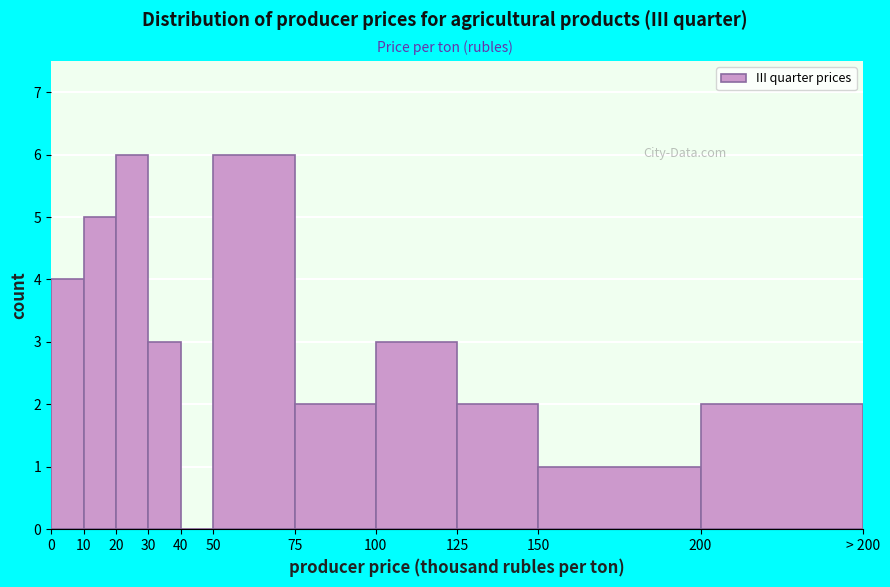

Reading left to right, what are all the values shown in this chart?

0=4	10=5	20=6	30=3	40=0	50=6	75=2	100=3	125=2	150=1	200=2